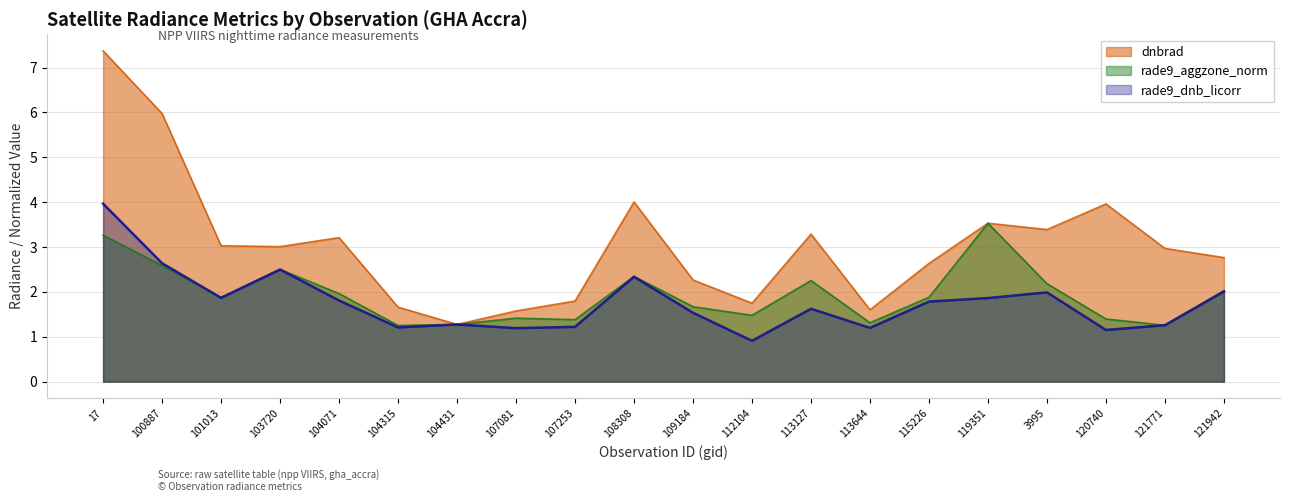

What is the label of the 4th point from the right?

3995